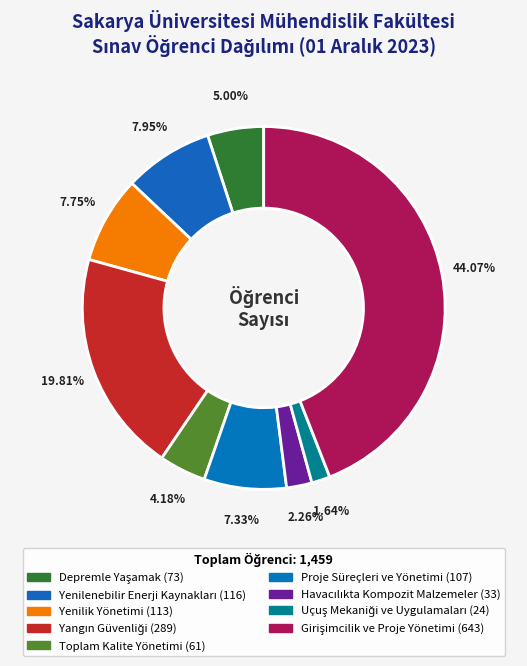

How many slices are in this pie chart?

9